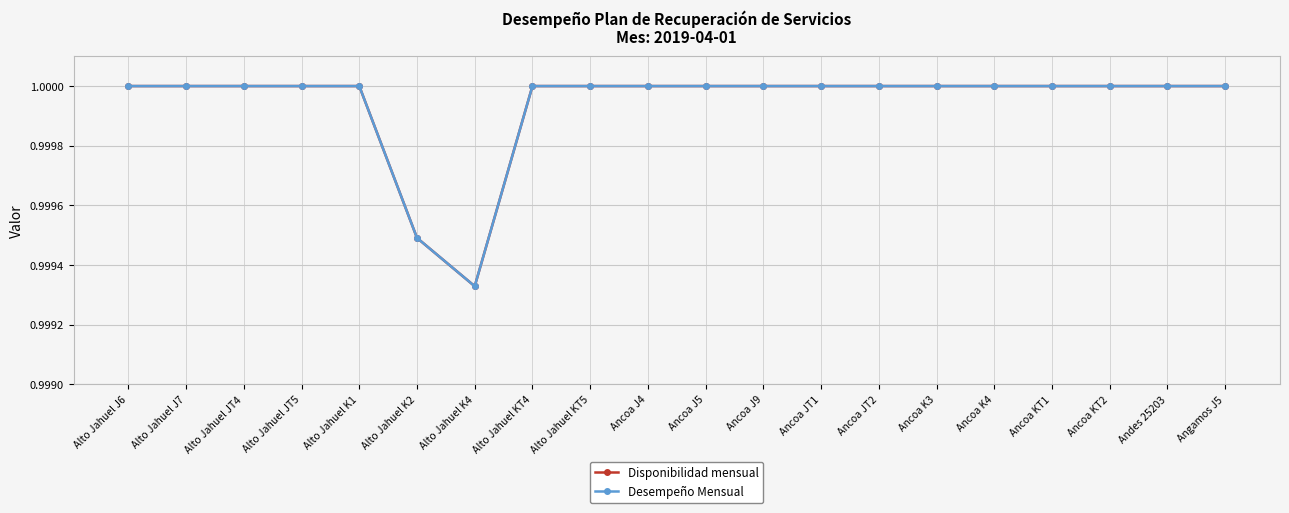

True or false: Desempeño Mensual and Disponibilidad mensual cross at least once.

False